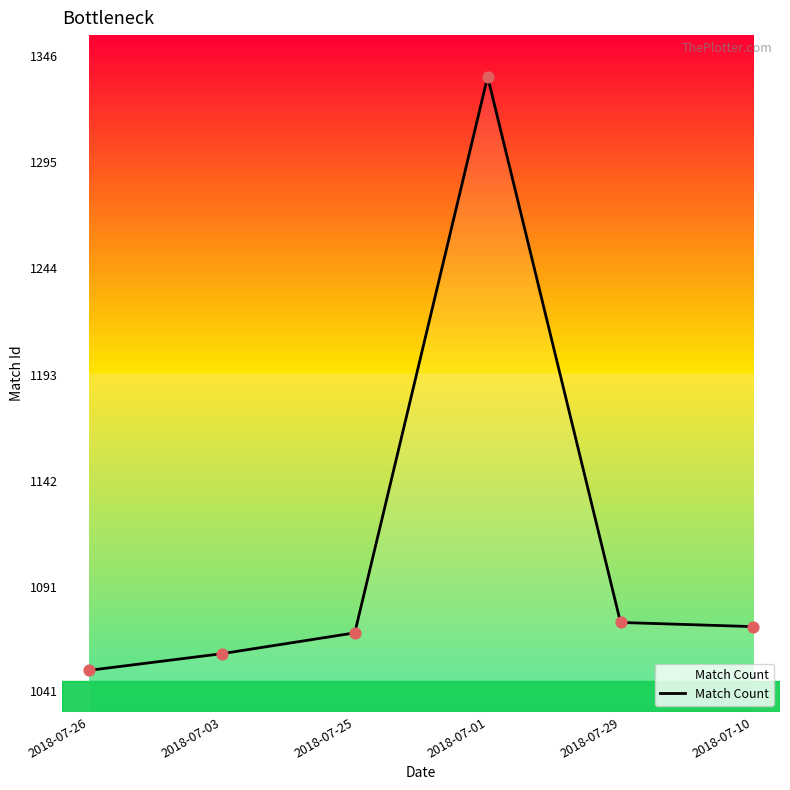

Between 2018-07-25 and 2018-07-29, which is larger?

2018-07-29